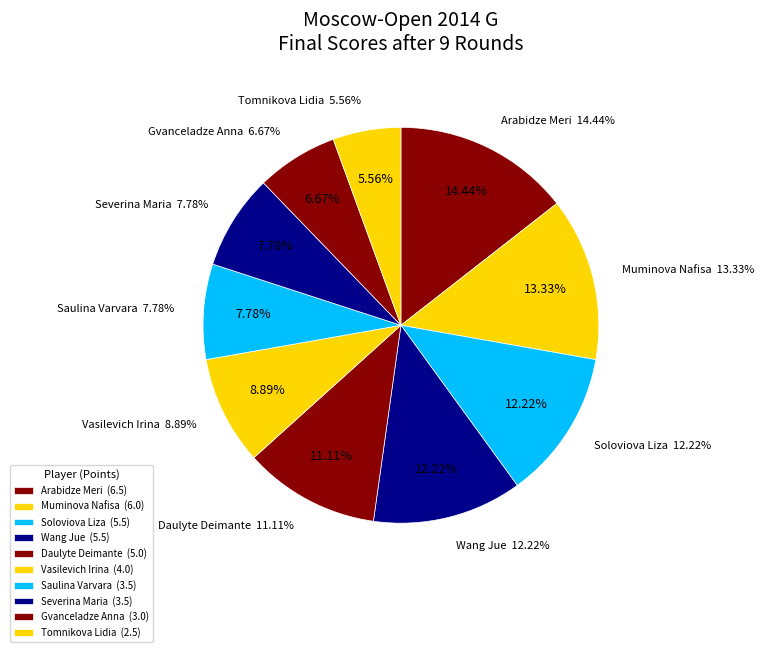

How many slices are in this pie chart?

10